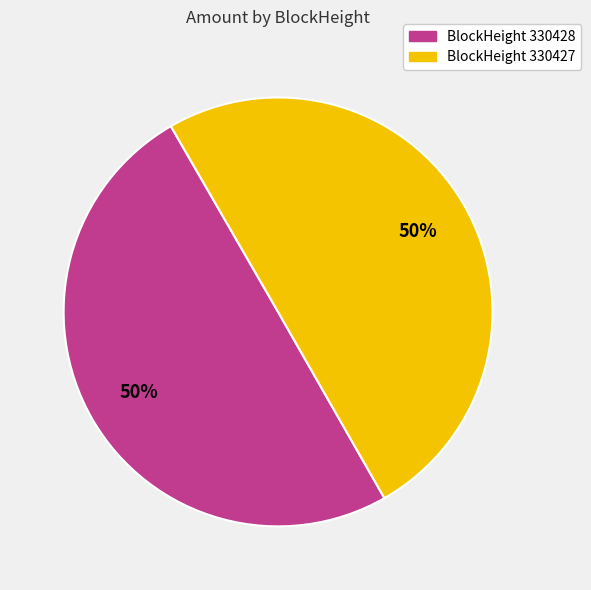

To the nearest percent, what is the average slice percentage?

50%